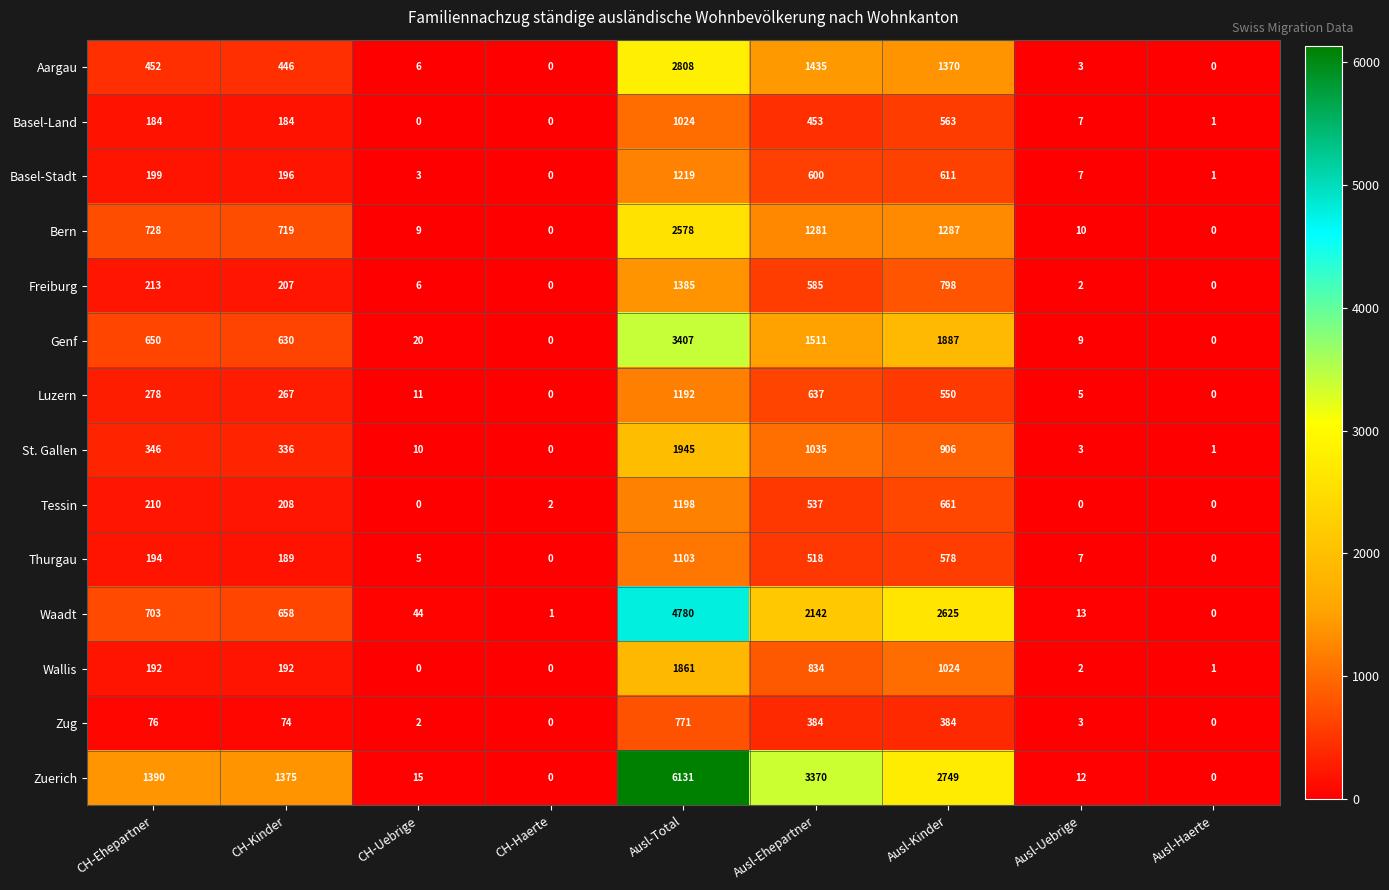

Which series has the largest range (max minus min)?

Zuerich